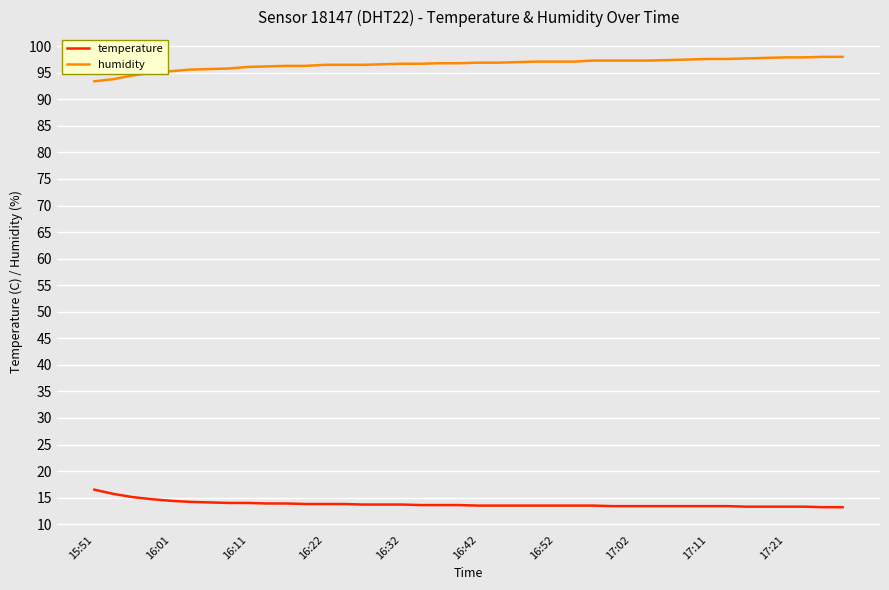

True or false: temperature and humidity intersect in this chart.

False